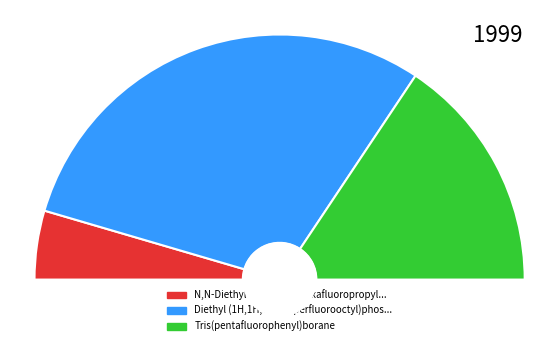

To the nearest percent, what is the difference between the Diethyl (1H,1H,2H,2H-perfluorooctyl)phosphonate and Tris(pentafluorophenyl)borane slice percentages?

28%